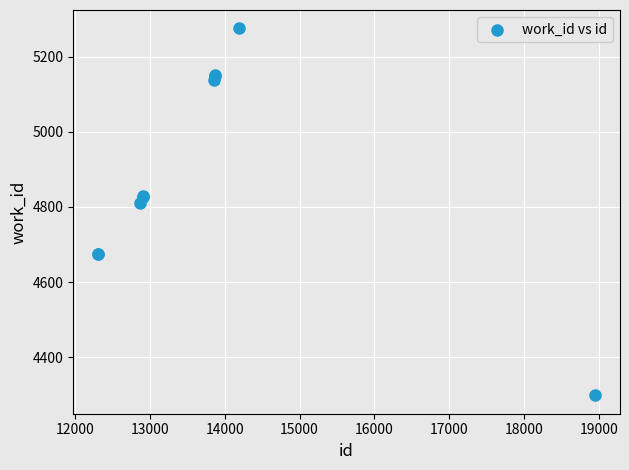

What Y value in the scatter plot is closest to 4787?

4810